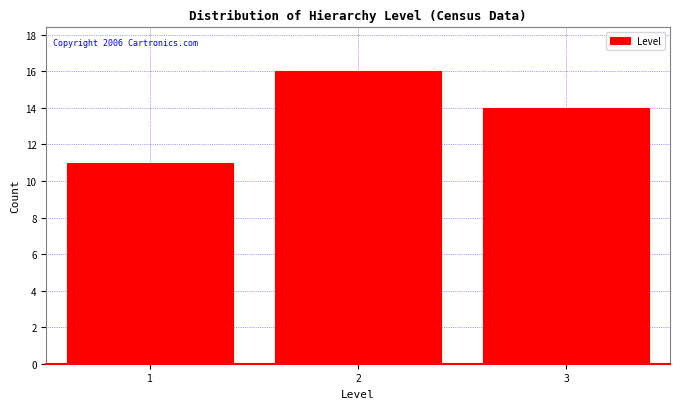

Which range on the x-axis has the tallest bar?

1.5 to 2.5